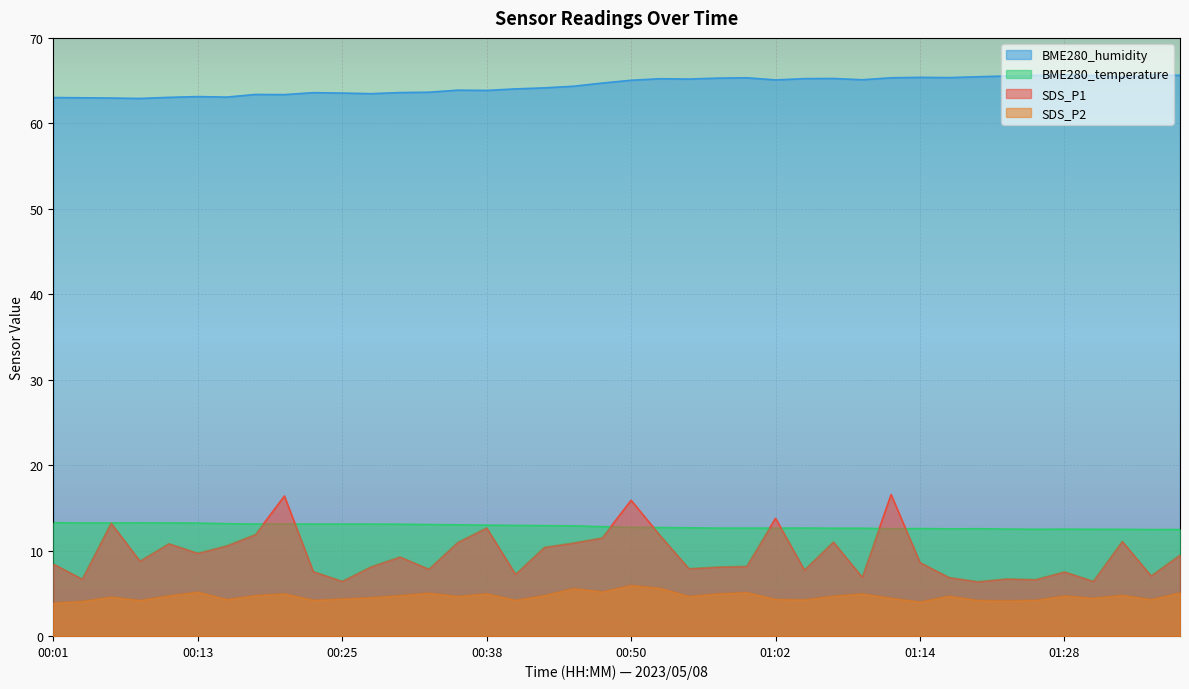

How many data points does each series have?

40